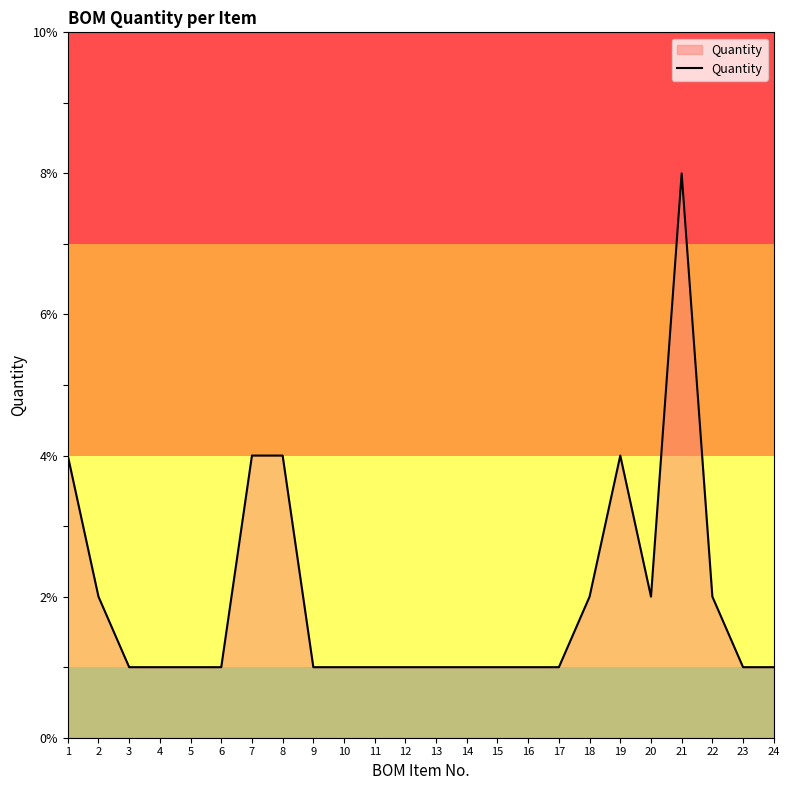

The chart shows a value of 2 at 12. True or false?

False